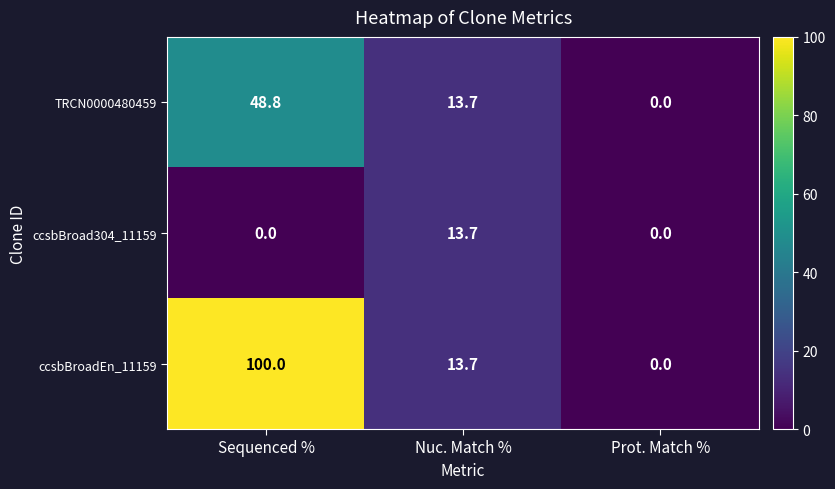

Which series has the largest total across all categories?

ccsbBroadEn_11159